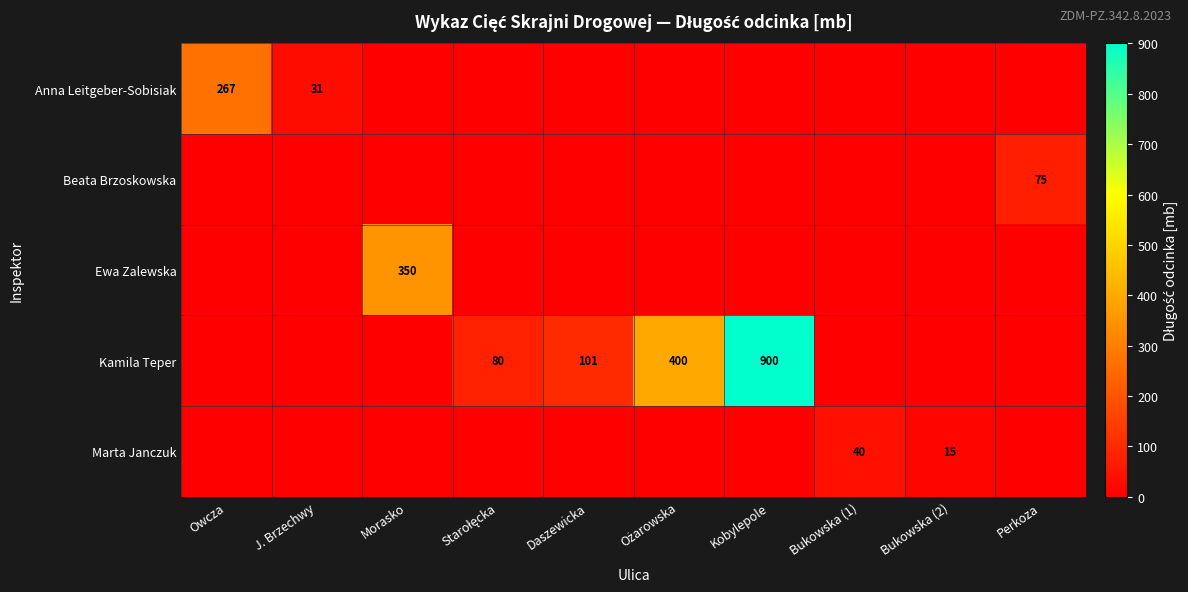

What is the difference between the maximum and second lowest values in the Beata Brzoskowska series?

75